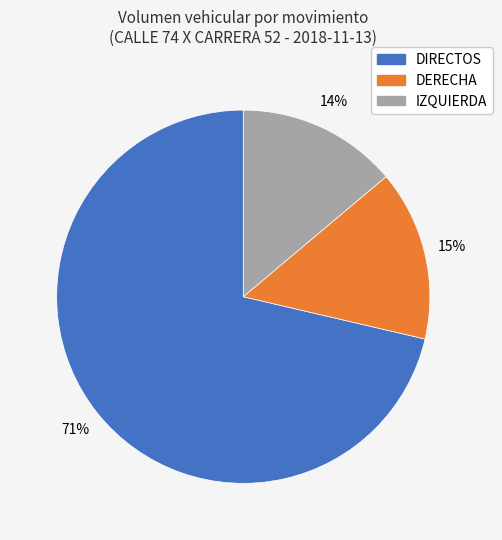

Between DERECHA and DIRECTOS, which is larger?

DIRECTOS